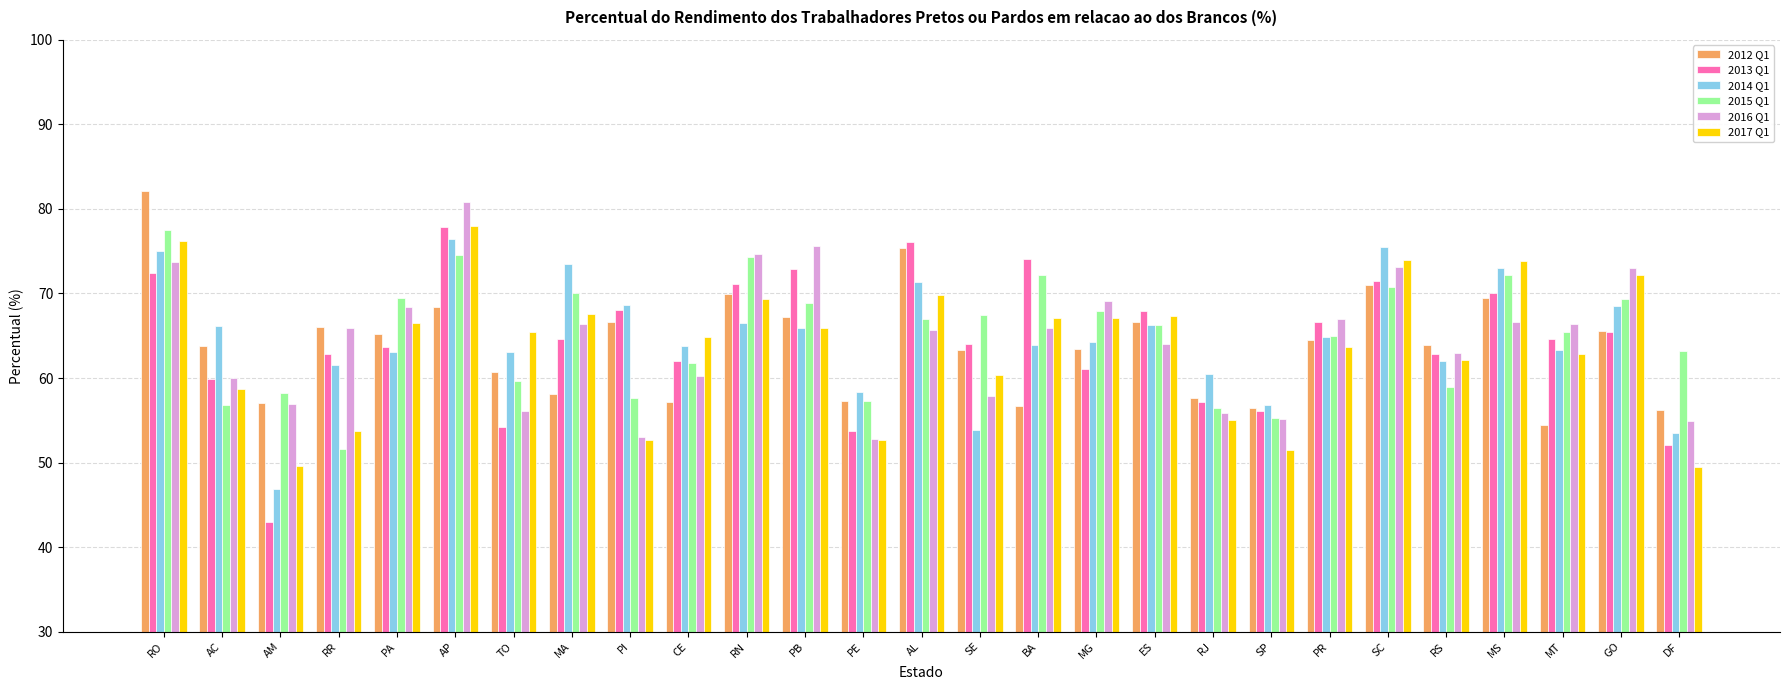

Which category has the highest value across all series?

RO